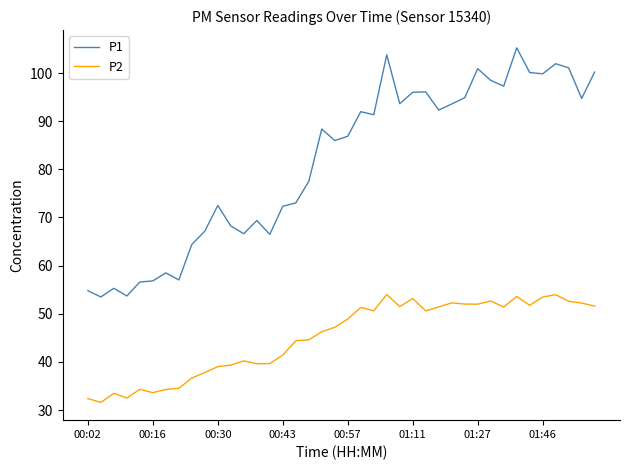

What is the minimum value for P1?

53.5